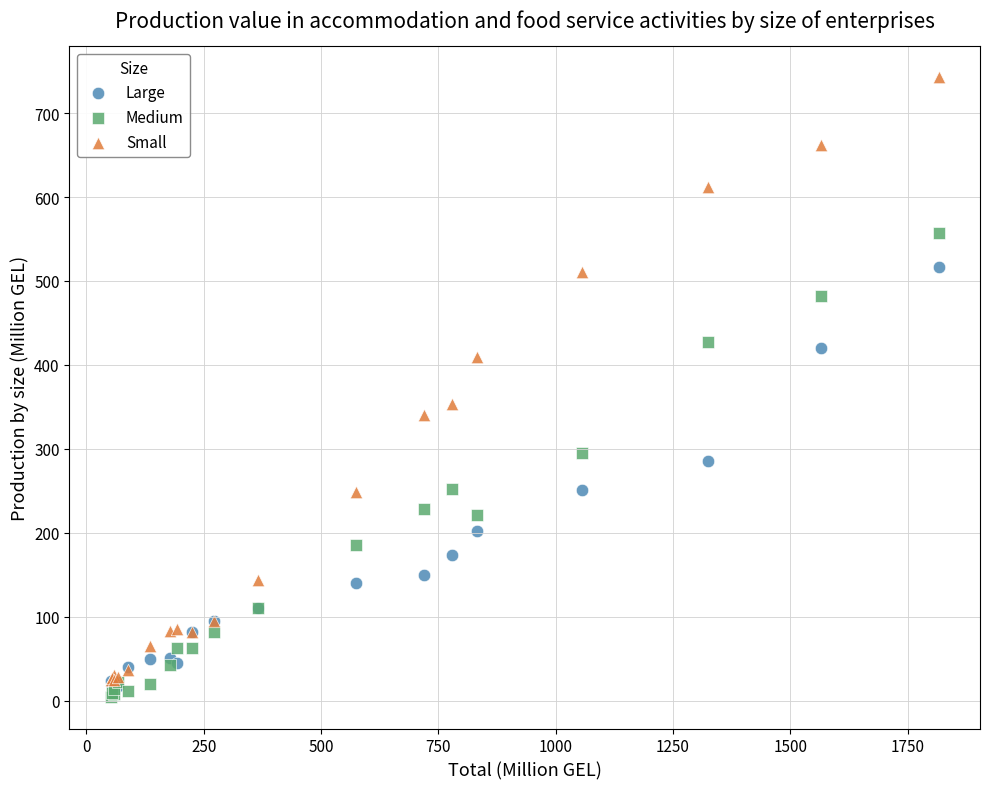

What are all the series names shown in the legend?

Large, Medium, Small